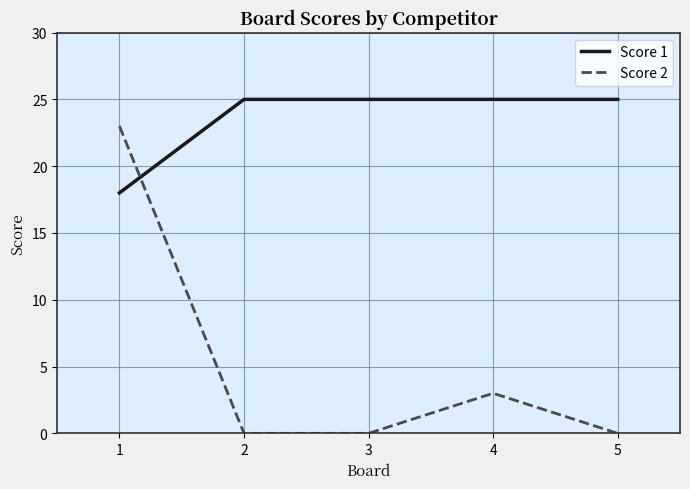

Which series has the largest total across all categories?

Score 1